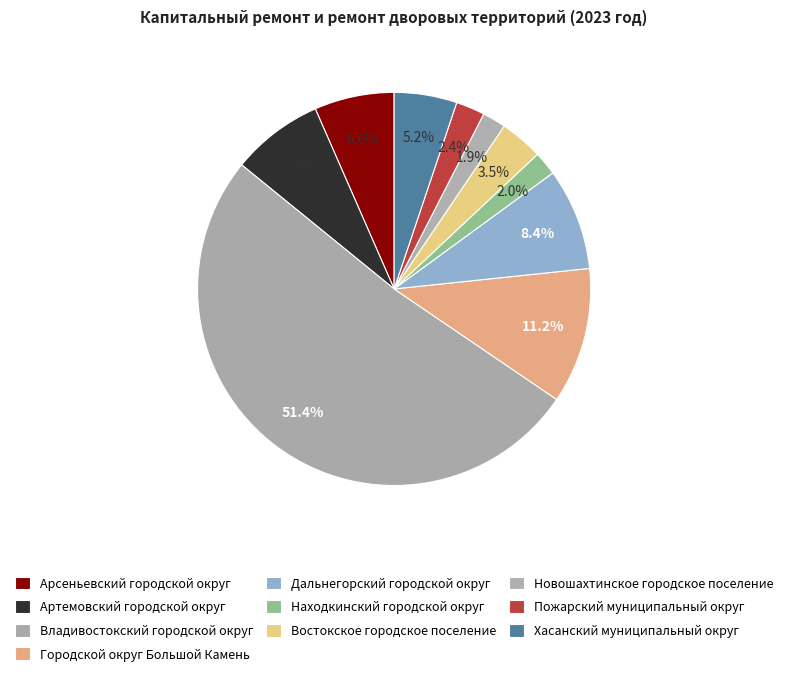

How many slices are in this pie chart?

10